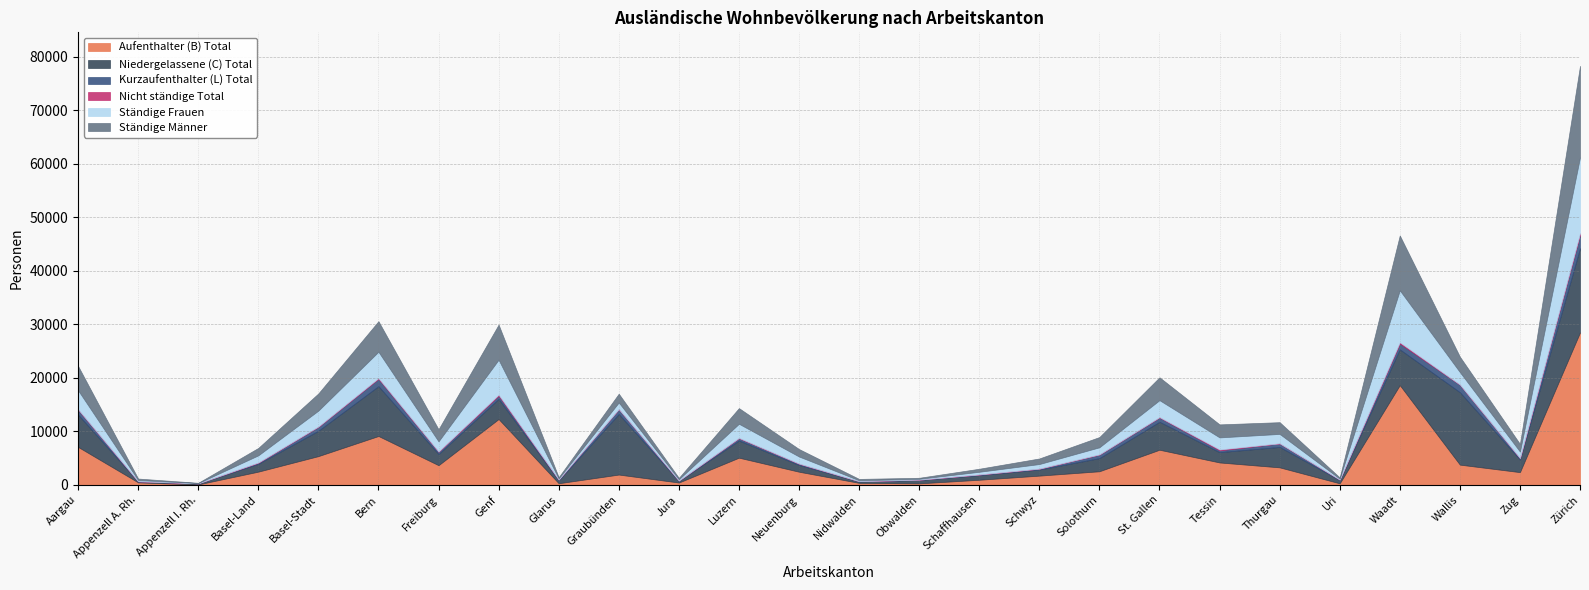

At which label does Aufenthalter (B) Total reach its minimum?

Appenzell I. Rh.